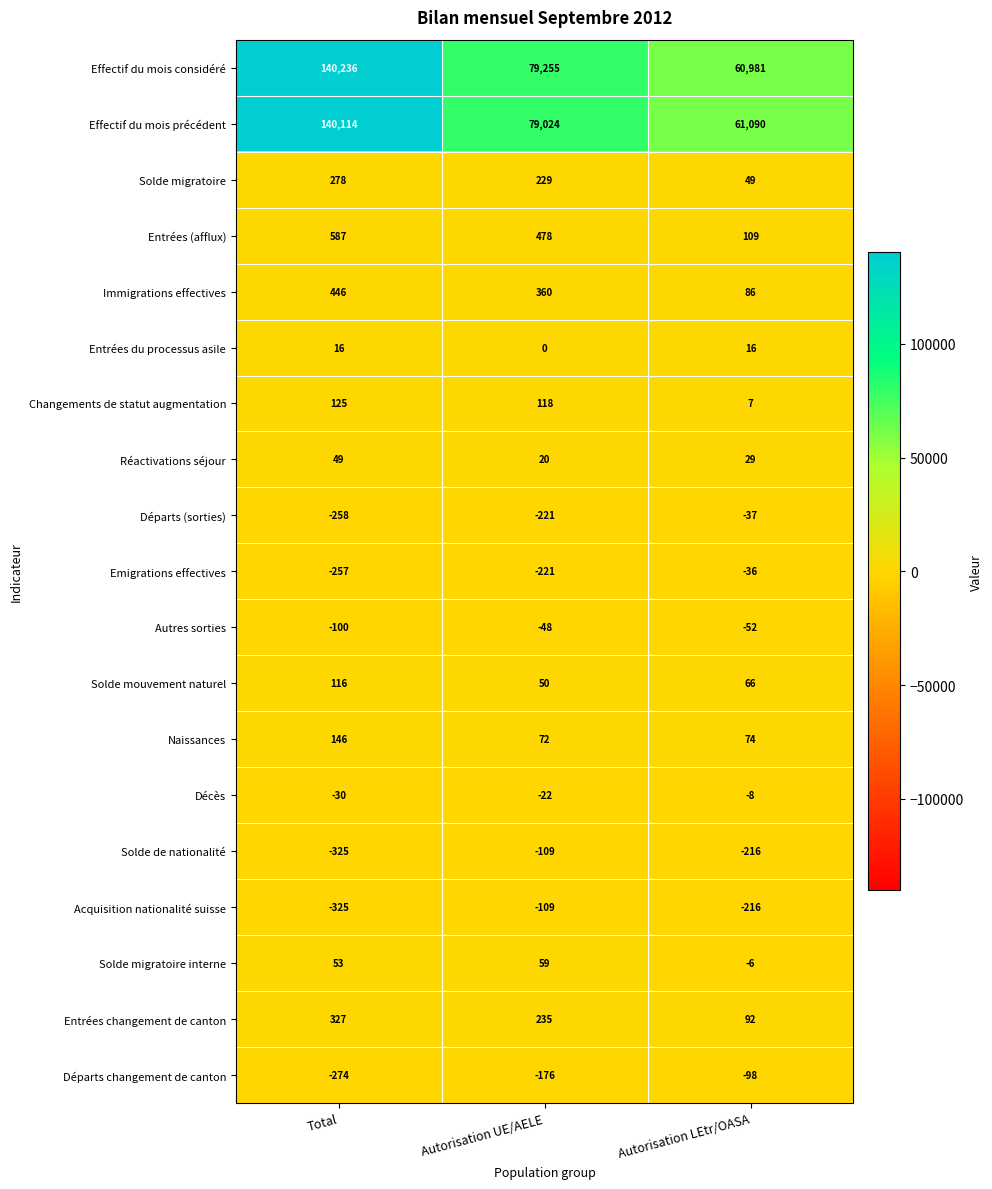

Count the number of data series in this chart.

19